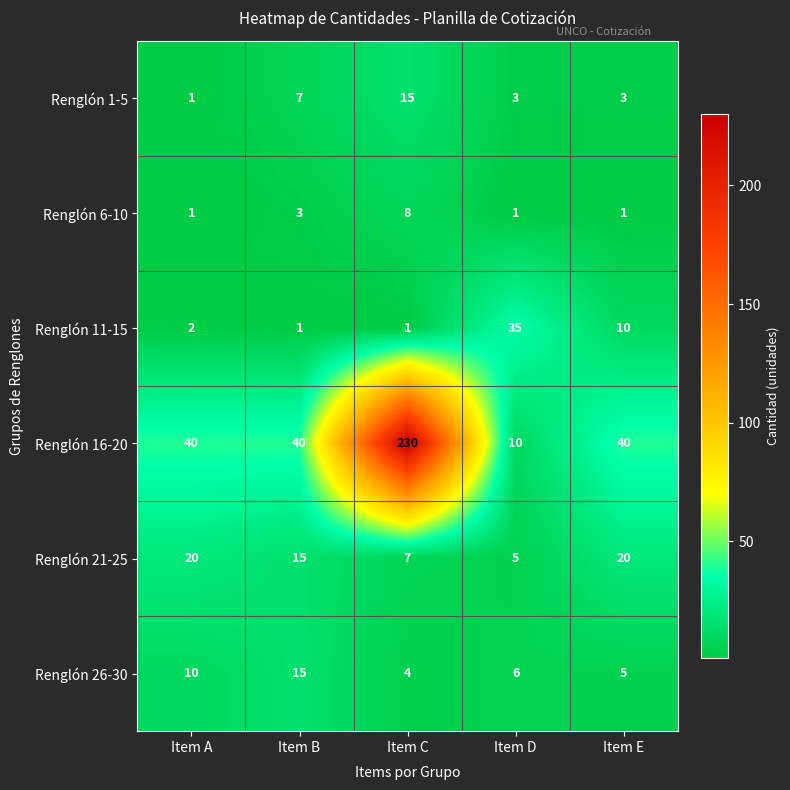

What is the difference between the maximum and second lowest values in the Renglón 1-5 series?

12